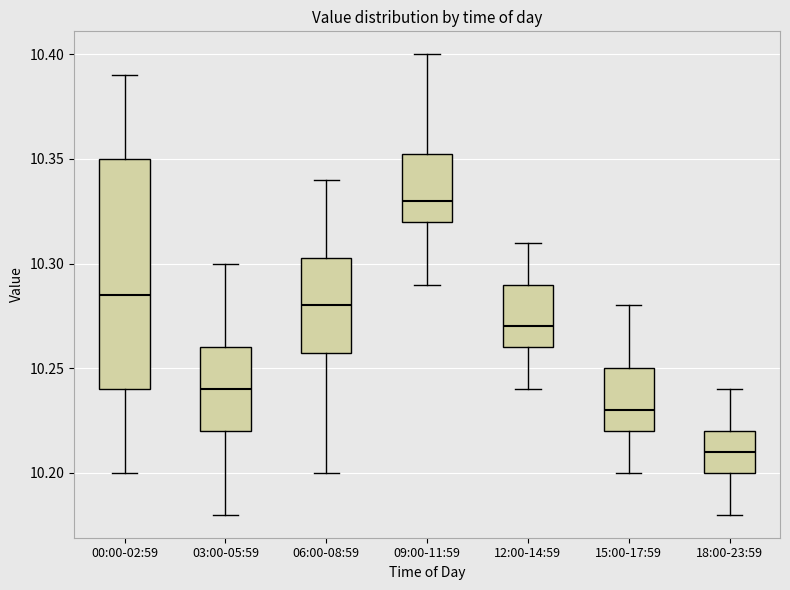

Which box has the highest median line?

09:00-11:59